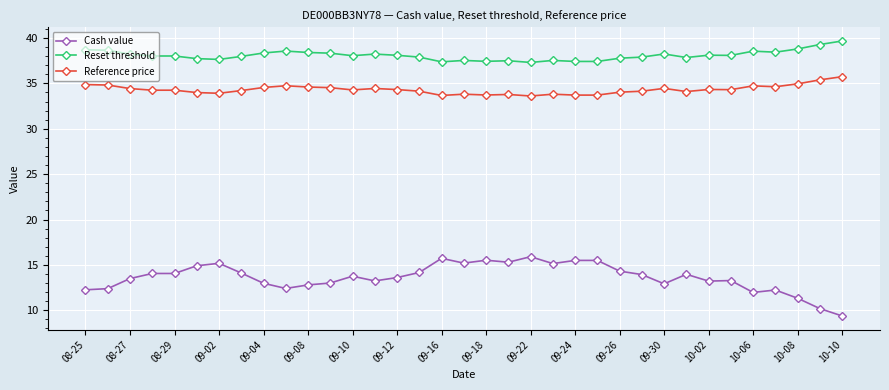

True or false: Cash value and Reset threshold cross at least once.

False